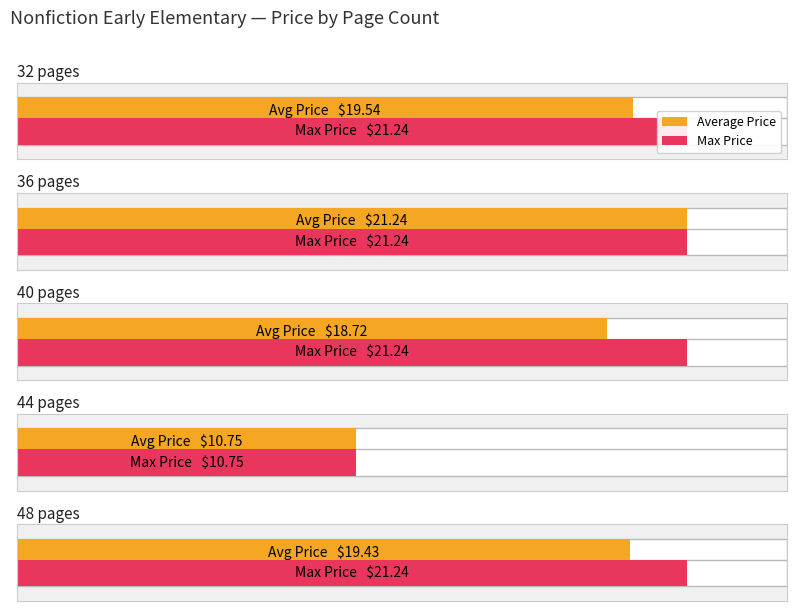

Are the bars horizontal?

Yes